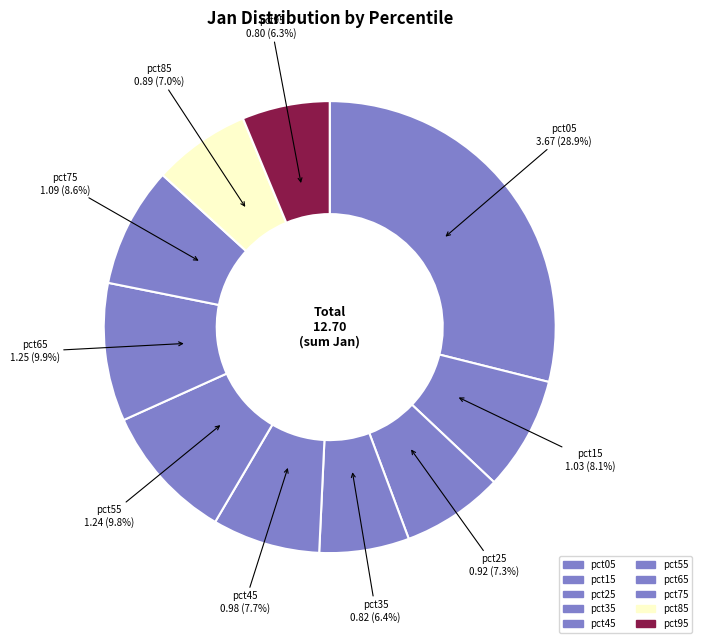

Rank the categories by value from lowest to highest.

pct95, pct35, pct85, pct25, pct45, pct15, pct75, pct55, pct65, pct05